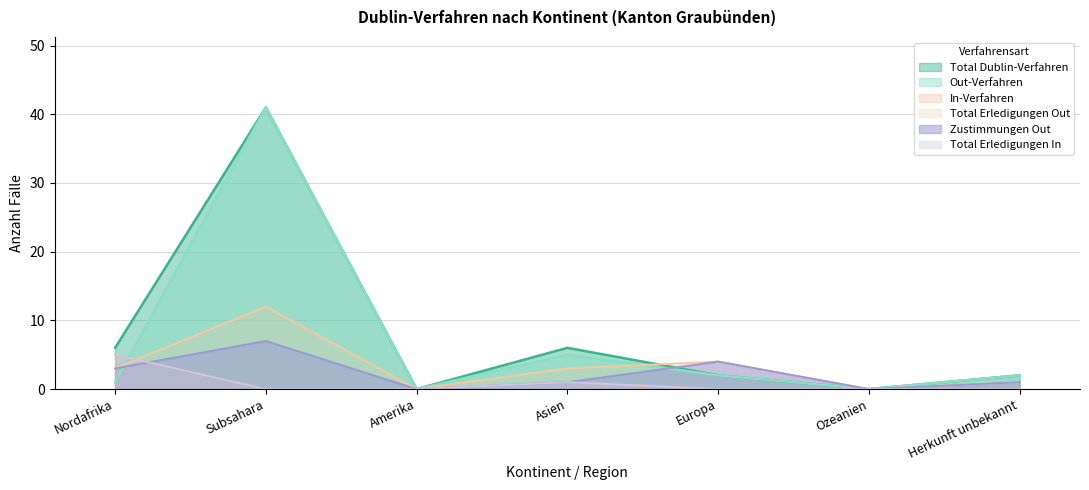

Where is the first local minimum for Total Dublin-Verfahren?

Amerika